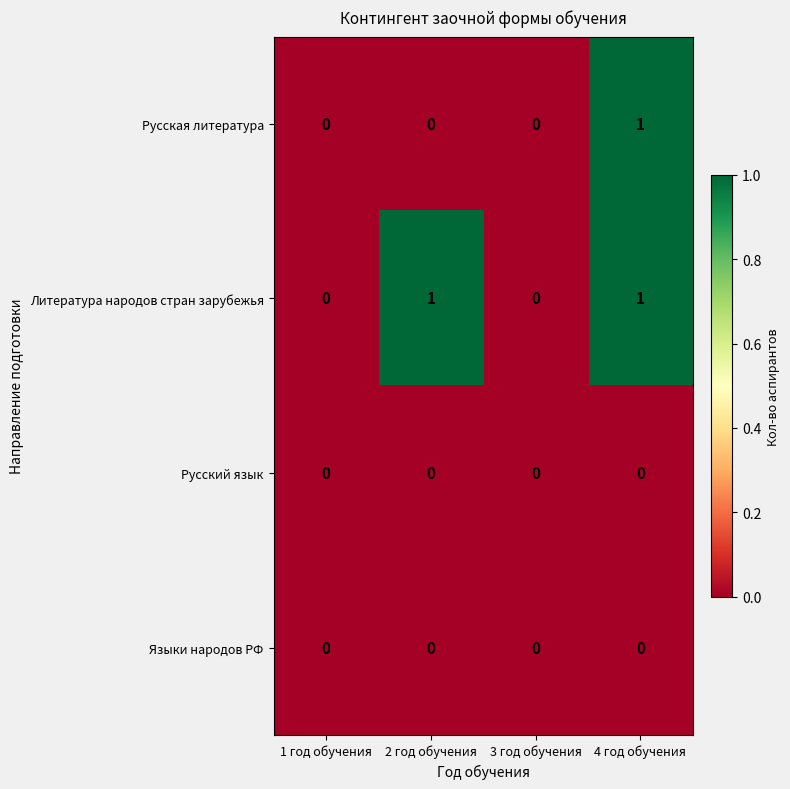

Reading left to right, what are all the values shown in this chart?

Русская литература: 1 год обучения=0	2 год обучения=0	3 год обучения=0	4 год обучения=1
Литература народов стран зарубежья: 1 год обучения=0	2 год обучения=1	3 год обучения=0	4 год обучения=1
Русский язык: 1 год обучения=0	2 год обучения=0	3 год обучения=0	4 год обучения=0
Языки народов РФ: 1 год обучения=0	2 год обучения=0	3 год обучения=0	4 год обучения=0